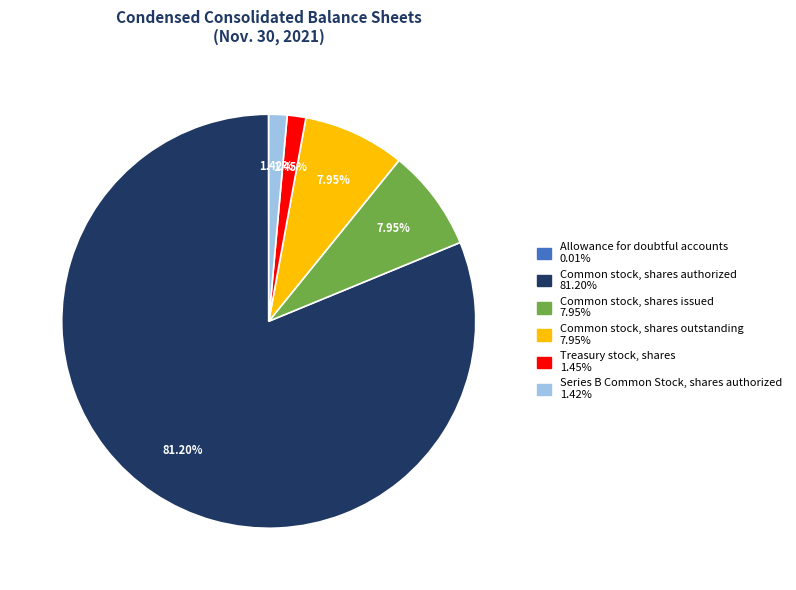

Is it true that Common stock, shares issued is 14% of the pie?

False